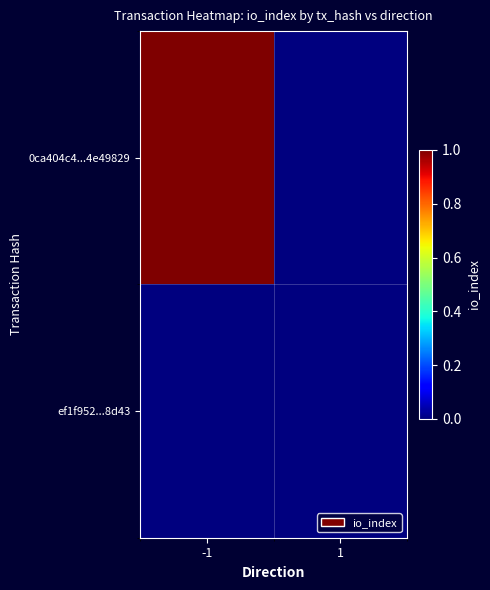

How many data points does each series have?

2